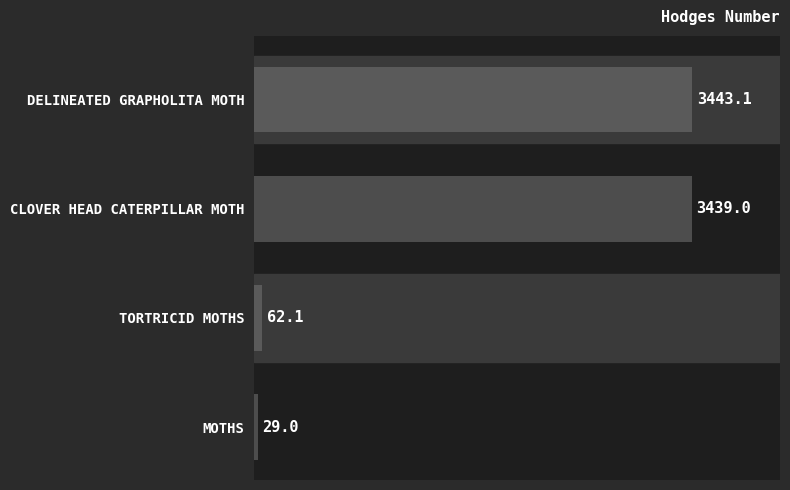

What is the ratio of the value at DELINEATED GRAPHOLITA MOTH to the value at CLOVER HEAD CATERPILLAR MOTH?

1.0